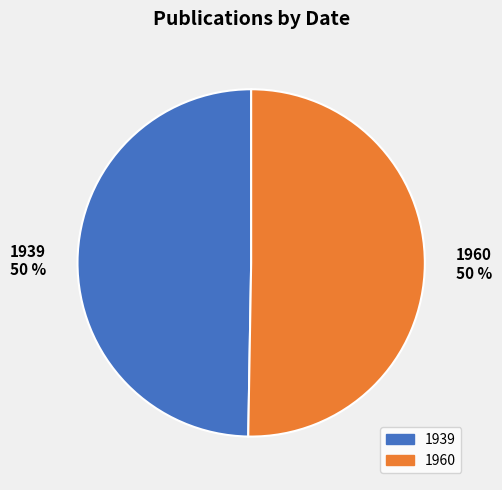

Which category has the smallest portion of the pie?

1939